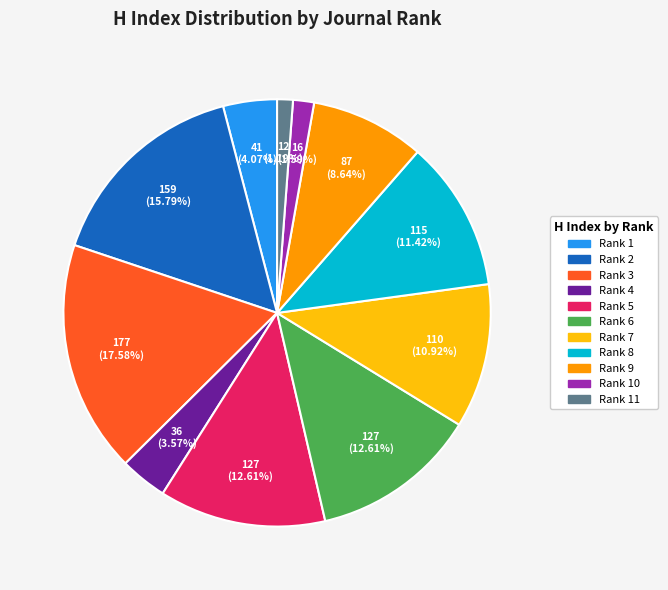

Is Rank 9 the majority of the pie?

No